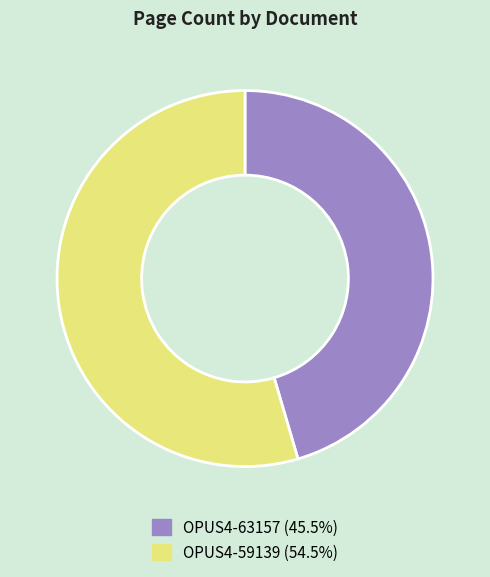

What is the smallest slice in the pie chart?

OPUS4-63157